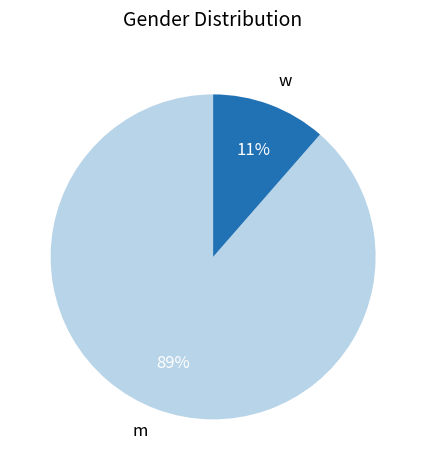

The w slice represents 26% of the pie. True or false?

False